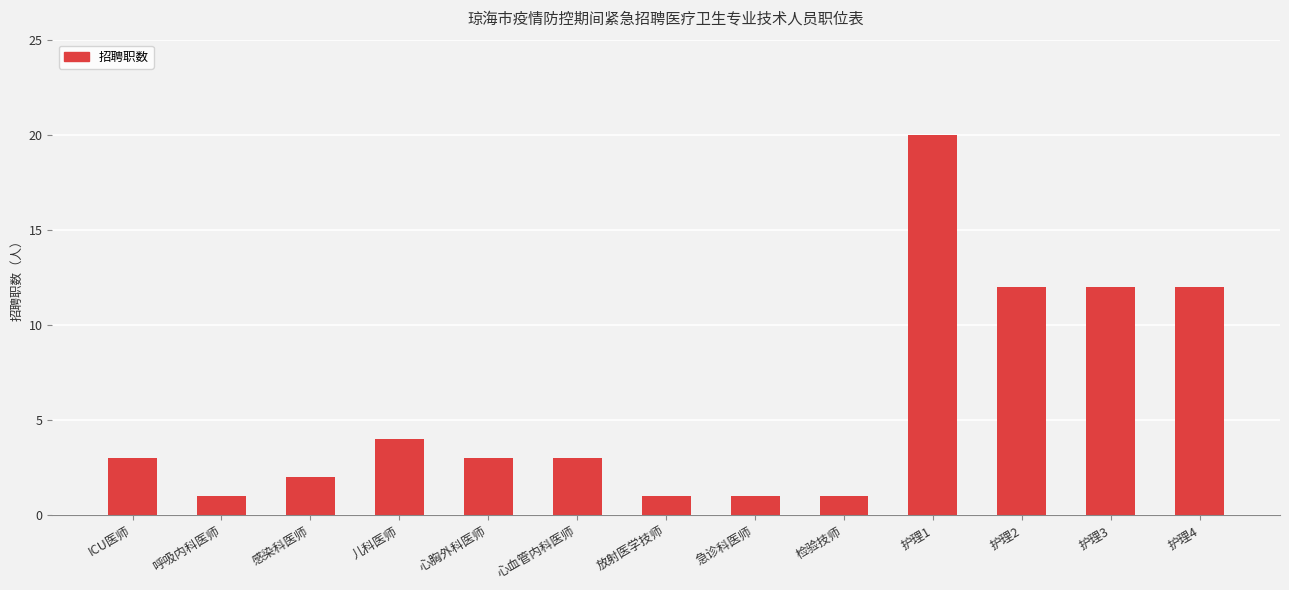

True or false: the data shows 3 at ICU医师.

True